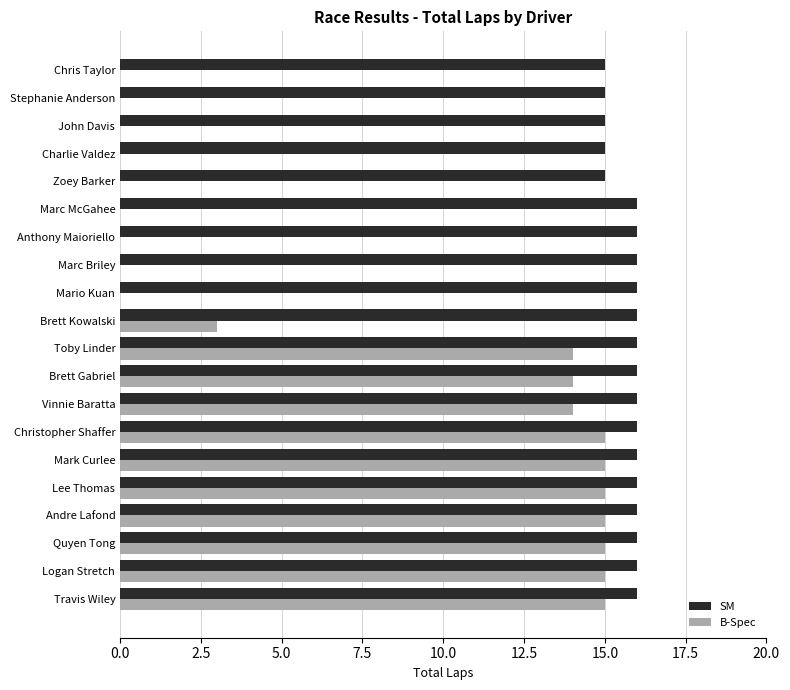

What is the sum of all SM values?

315